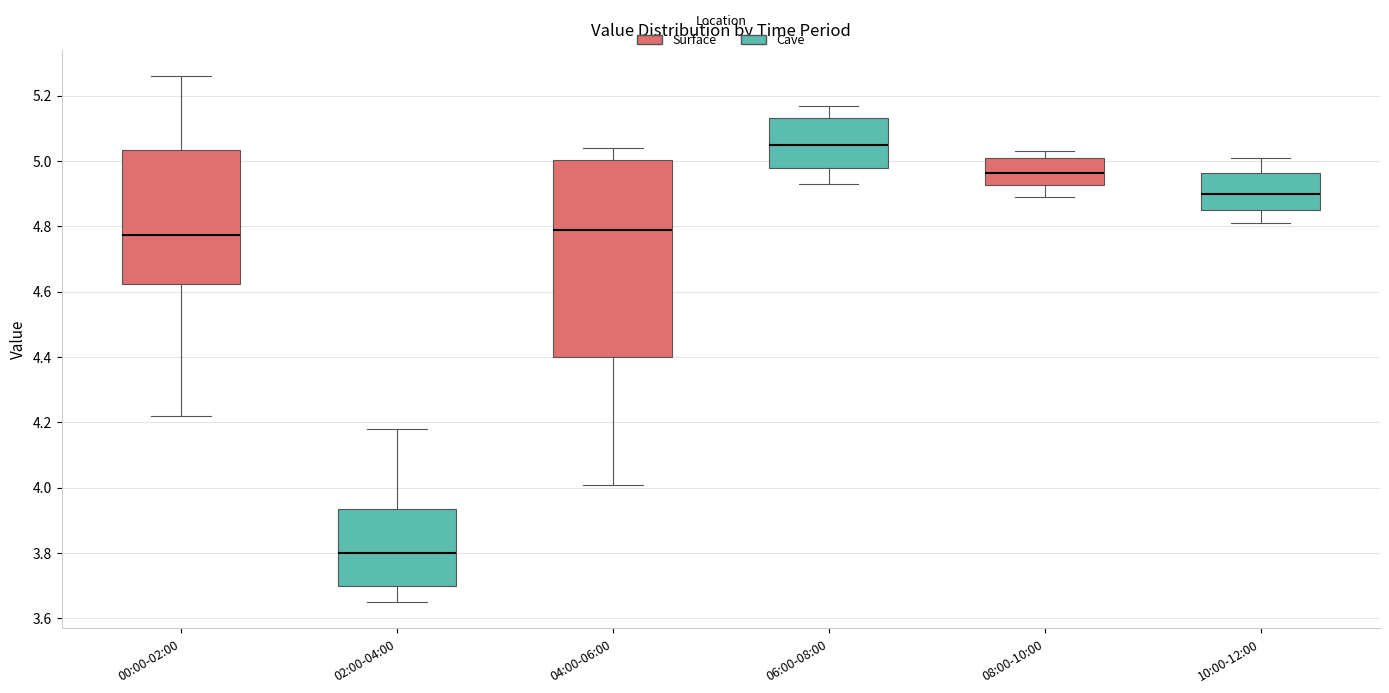

Reading left to right, read every box against the y-axis: the position of its median line, the range the box covers, and the ends of its whiskers. The values are not printed on the chart, so give them approximately, as read against the axis.

00:00-02:00: median 4.78, box 4.62 to 5.04, whiskers 4.22 to 5.26
02:00-04:00: median 3.80, box 3.70 to 3.94, whiskers 3.66 to 4.18
04:00-06:00: median 4.80, box 4.40 to 5.00, whiskers 4.02 to 5.04
06:00-08:00: median 5.06, box 4.98 to 5.14, whiskers 4.94 to 5.18
08:00-10:00: median 4.96, box 4.92 to 5.02, whiskers 4.90 to 5.04
10:00-12:00: median 4.90, box 4.86 to 4.96, whiskers 4.82 to 5.02